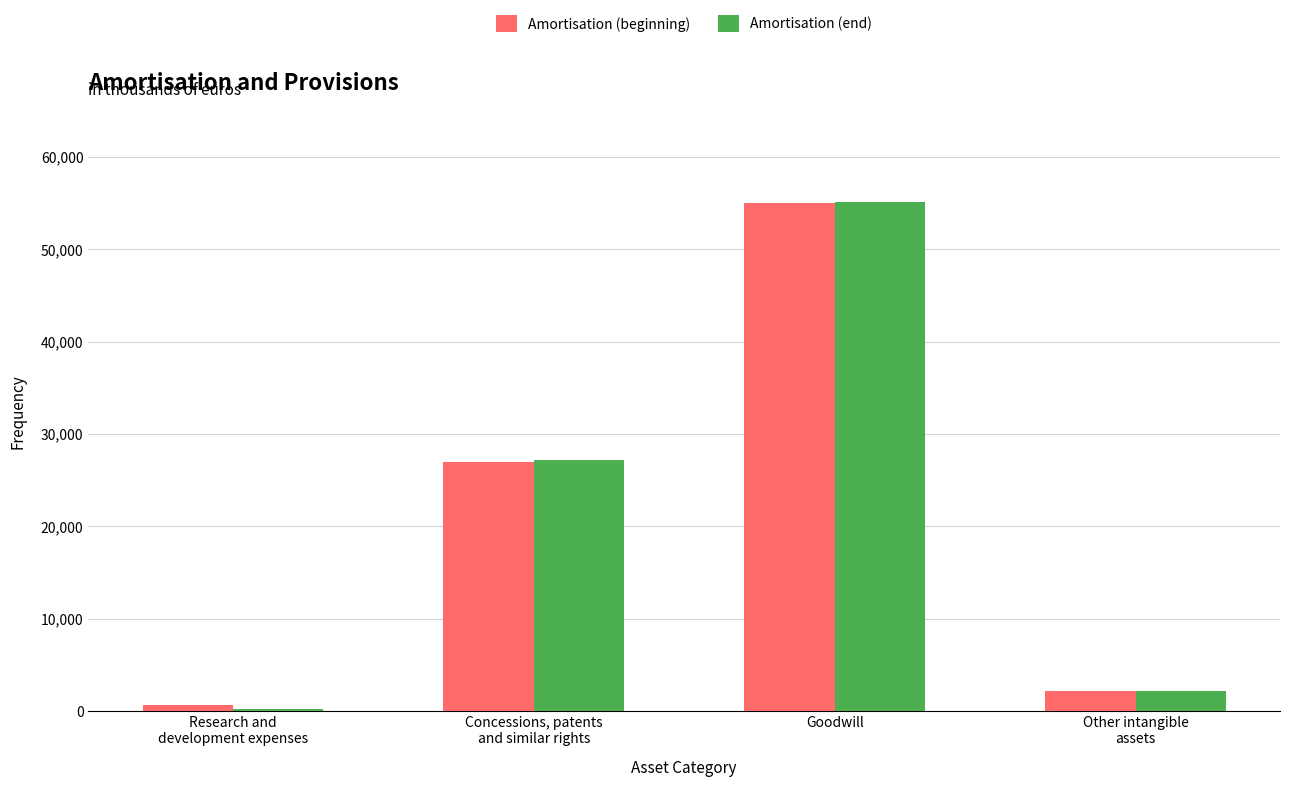

Read the Amortisation (end) value at Research and
development expenses, to the nearest 50.

250